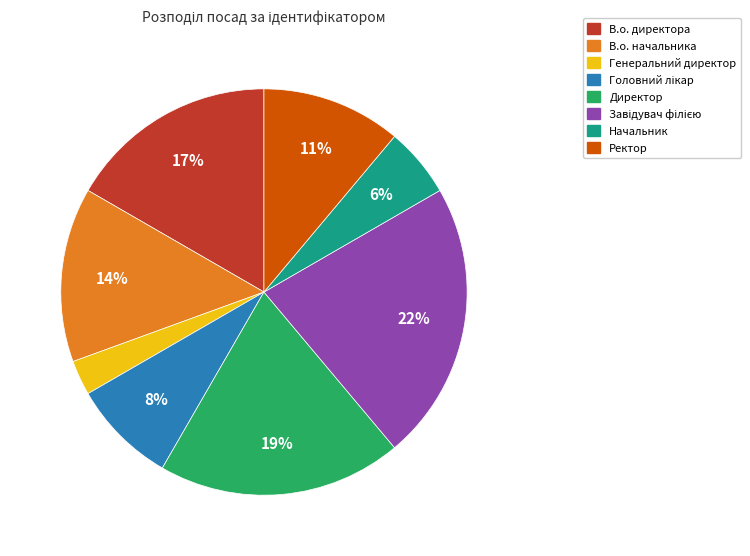

How many slices are in this pie chart?

8